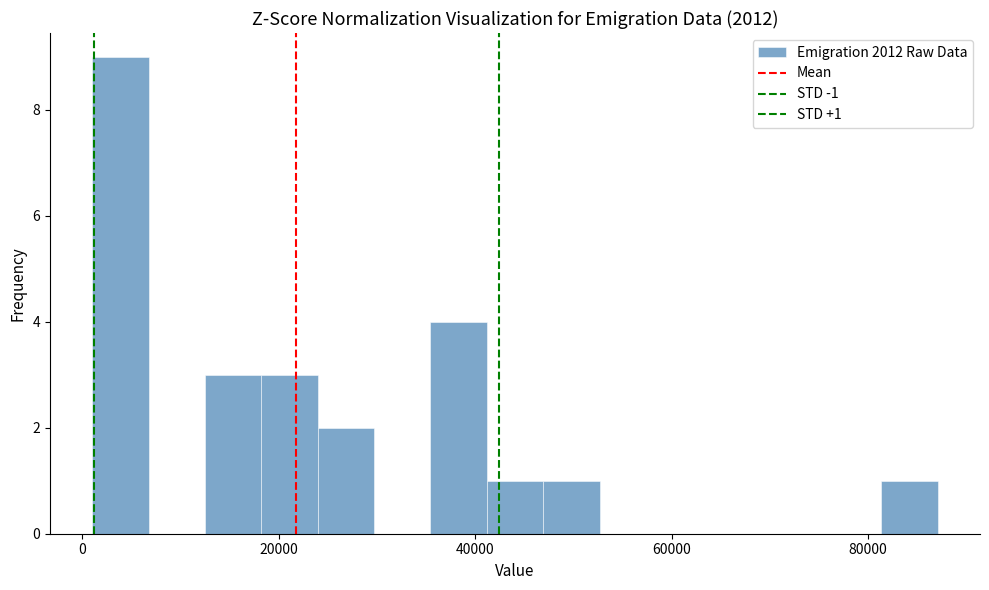

Read against the x-axis, roughly where is the centre of the tallest bar?

4000